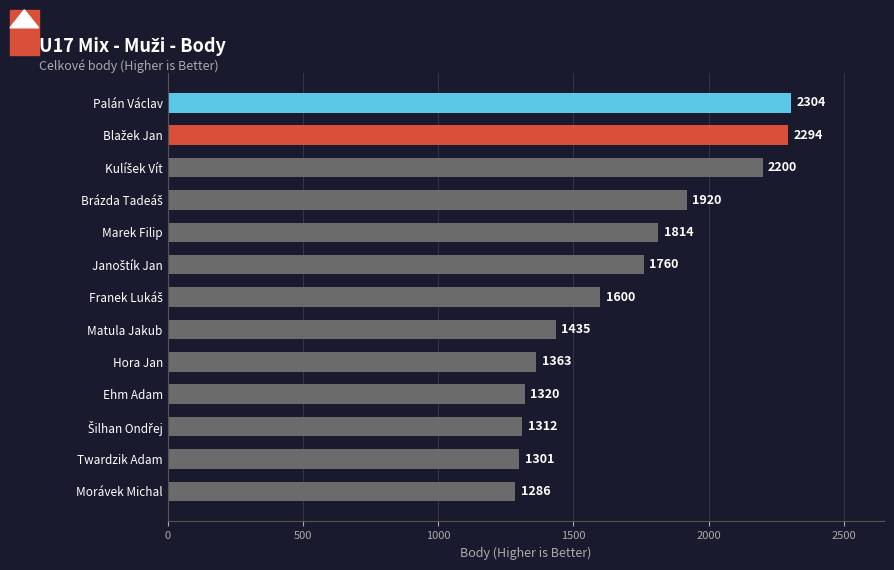

Is it true that the value at Palán Václav is 1404?

False